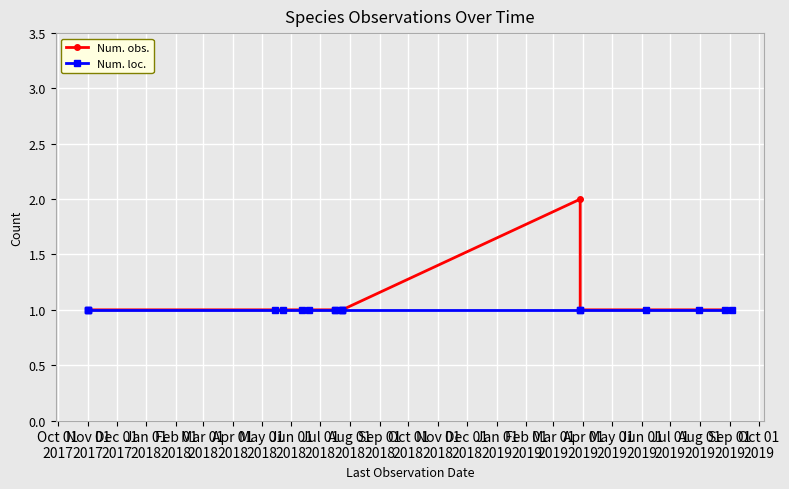

What are all the series names shown in the legend?

Num. obs., Num. loc.